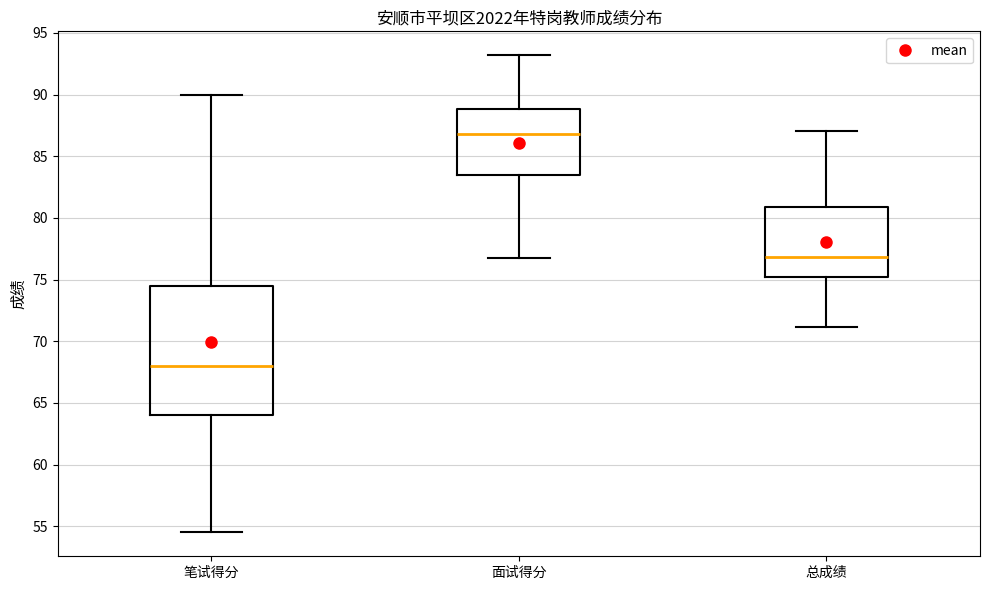

Comparing the boxes themselves (not the whiskers), which one is the tallest?

笔试得分